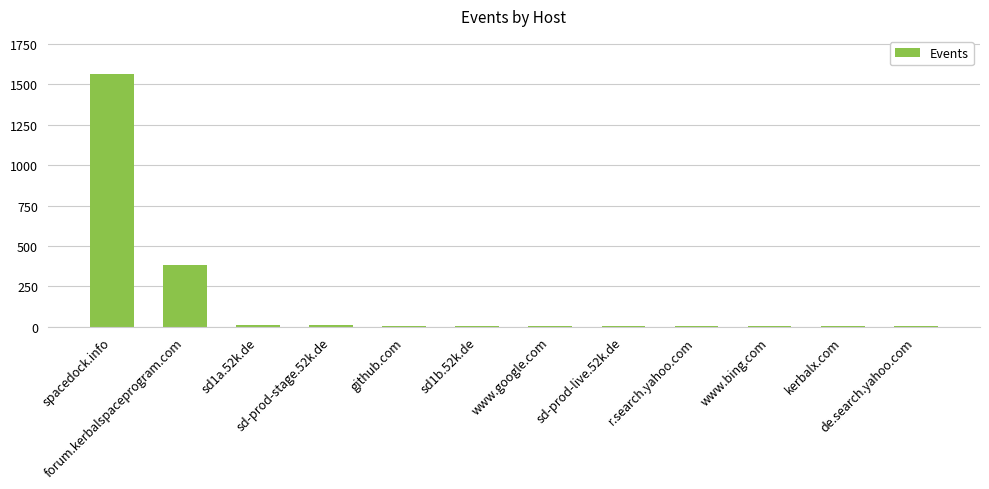

What is the change in value from sd1a.52k.de to www.google.com?

-7